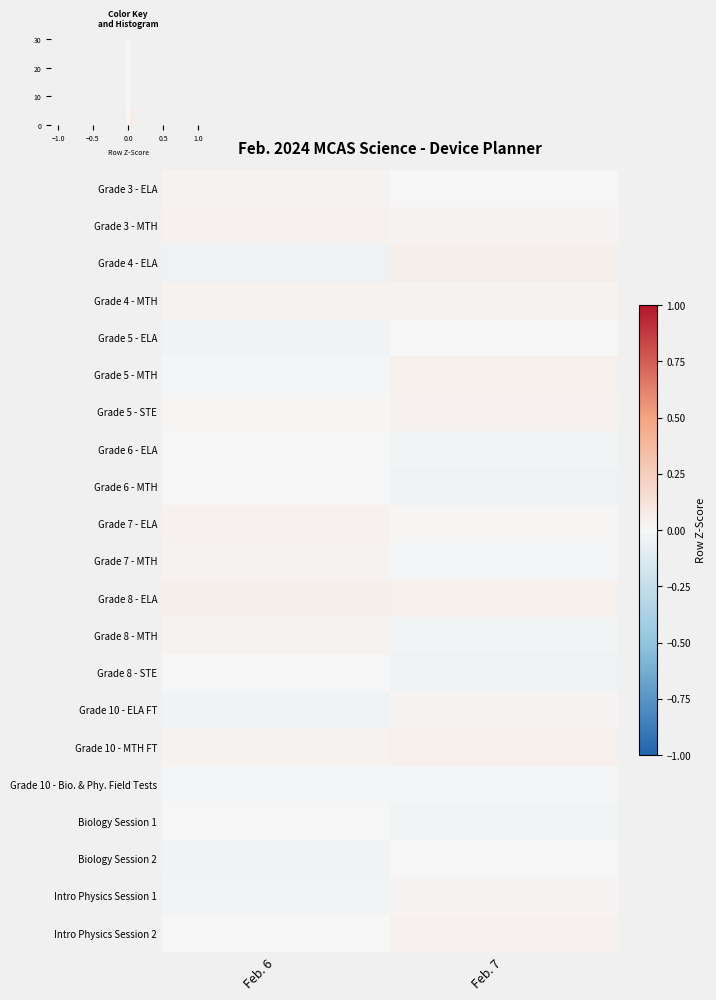

At which category is the sum across all series the highest?

Feb. 7